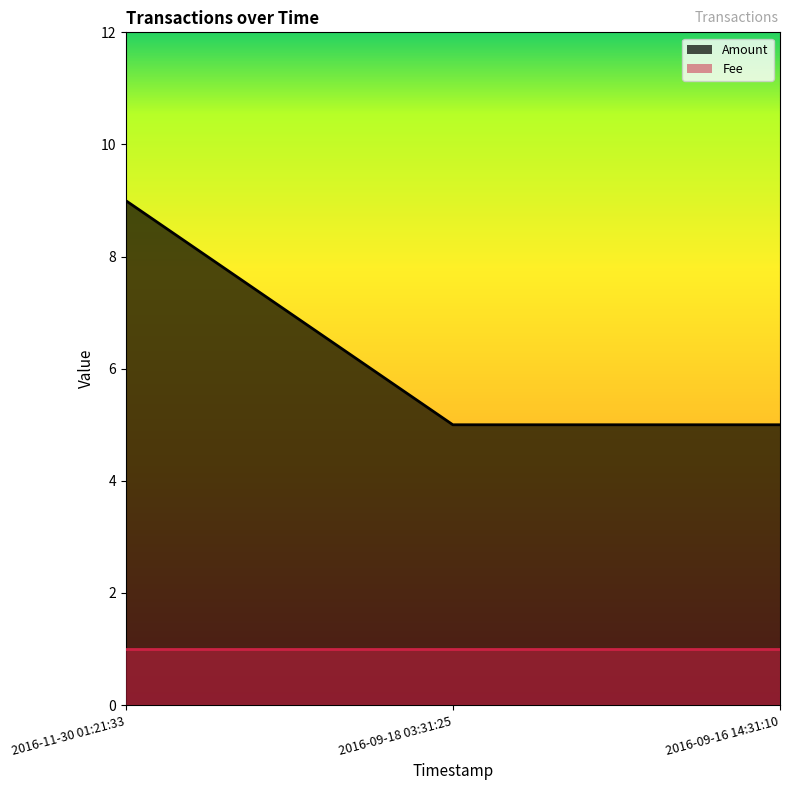

Reading left to right, extract all data points from this chart.

9	5	5